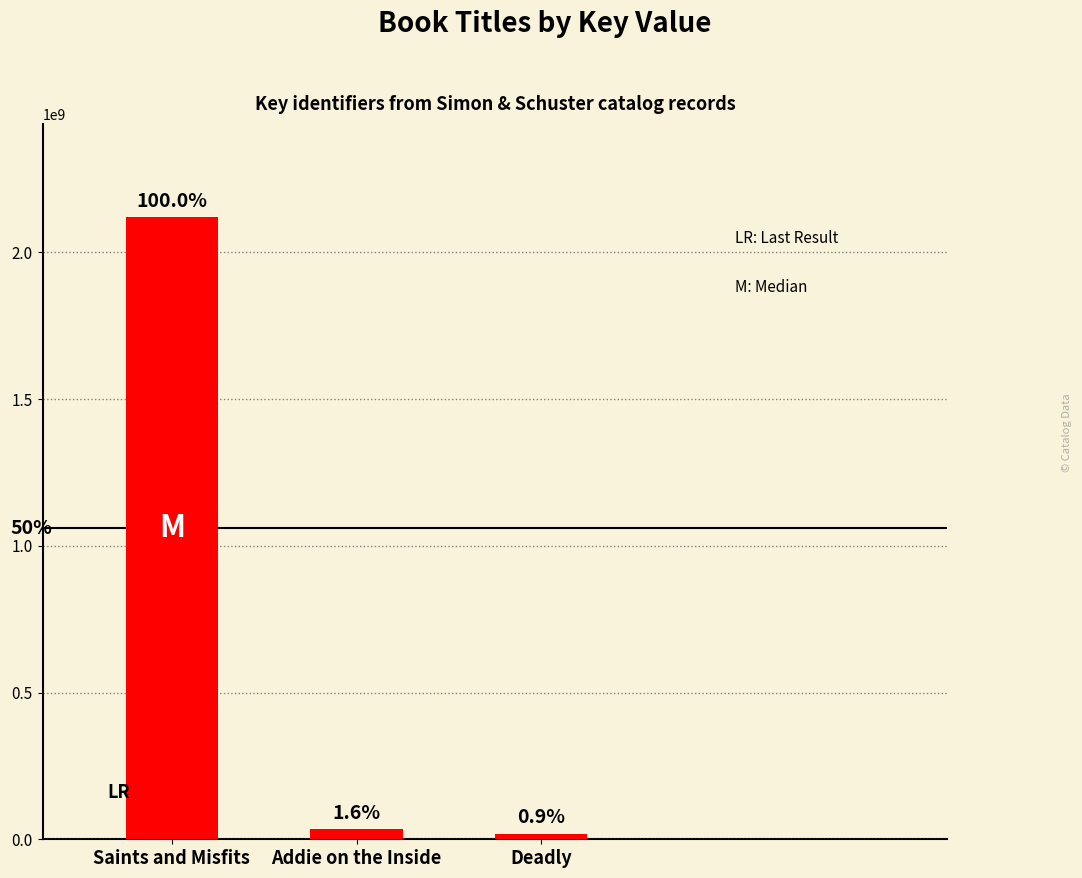

Does the chart contain any negative values?

No